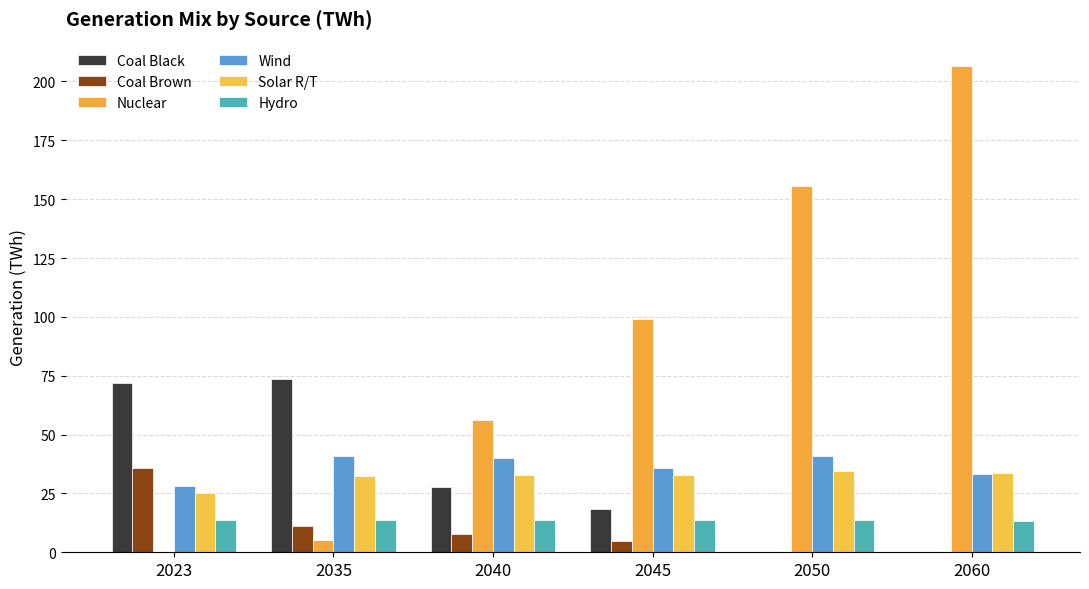

What is the spread (max minus min) of values at 2040?

48.3